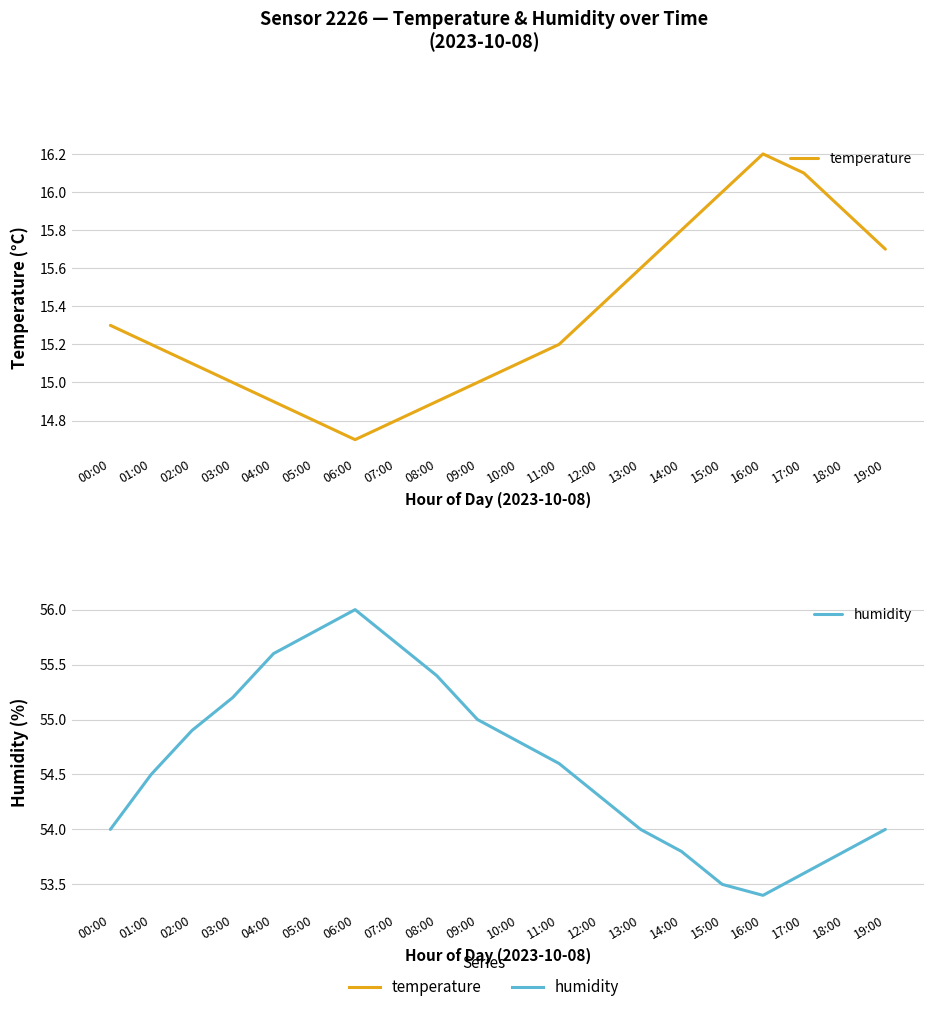

Reading left to right, what are all the values shown in this chart?

temperature: 15.3	15.2	15.1	15.0	14.9	14.8	14.7	14.8	14.9	15.0	15.1	15.2	15.4	15.6	15.8	16.0	16.2	16.1	15.9	15.7
humidity: 54.0	54.5	54.9	55.2	55.6	55.8	56.0	55.7	55.4	55.0	54.8	54.6	54.3	54.0	53.8	53.5	53.4	53.6	53.8	54.0